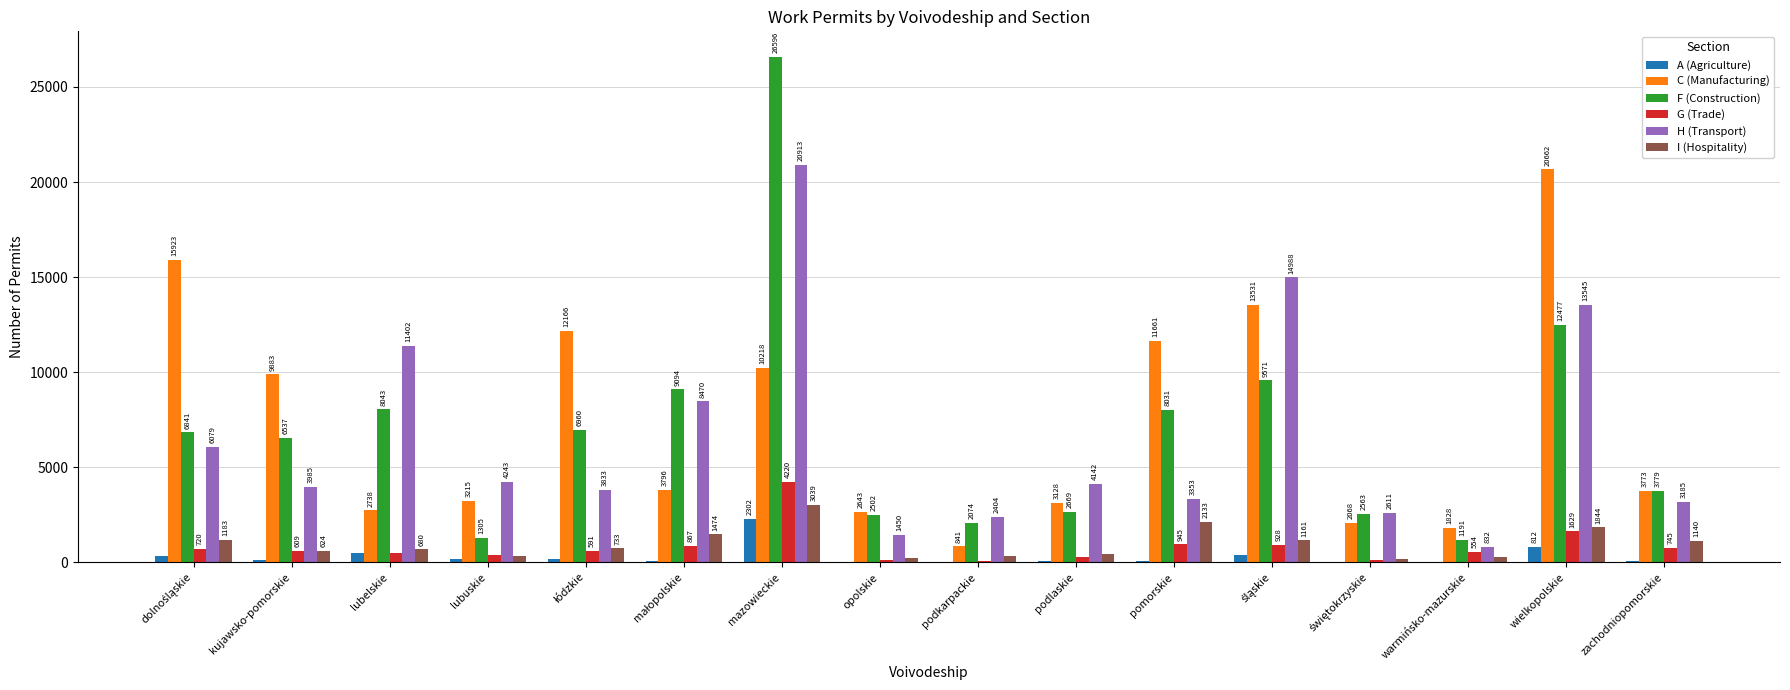

Which category has the highest value in the F (Construction) series?

mazowieckie